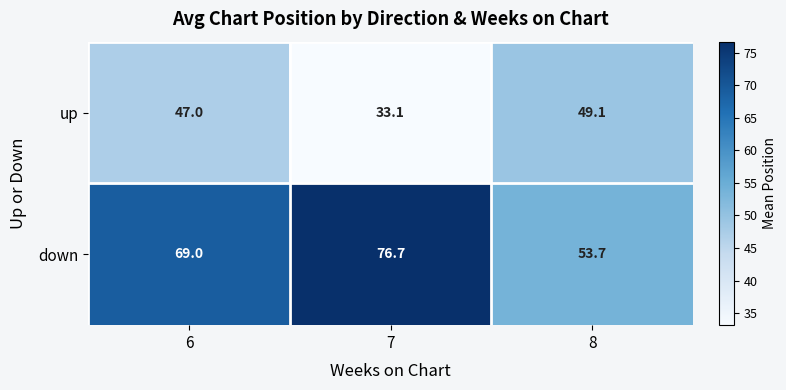

Reading left to right, extract all data points from this chart.

up: 47.0	33.1	49.1
down: 69.0	76.7	53.7